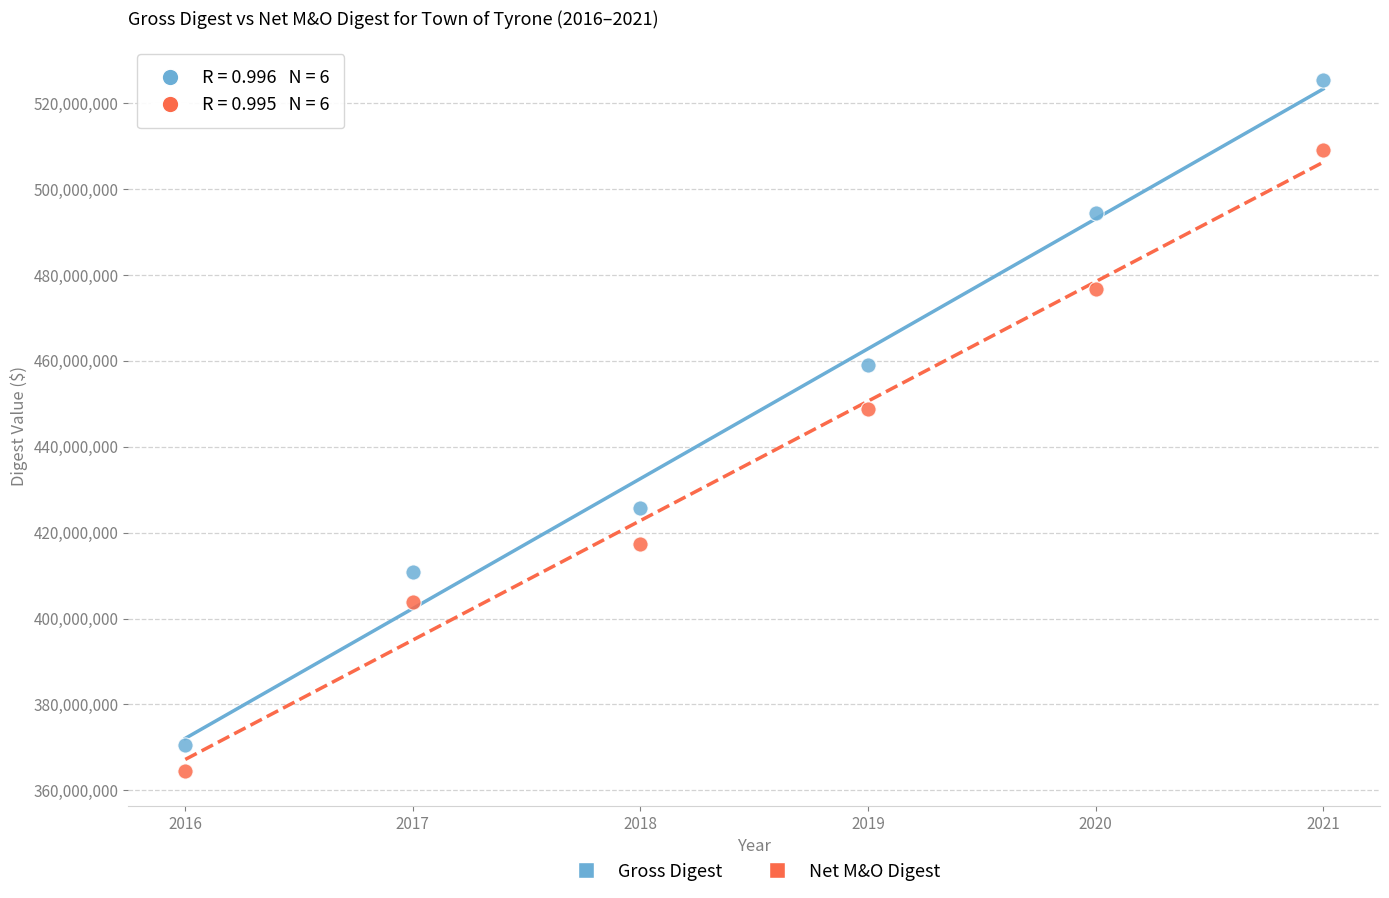

Which series contains the lowest Y value?

Net M&O Digest